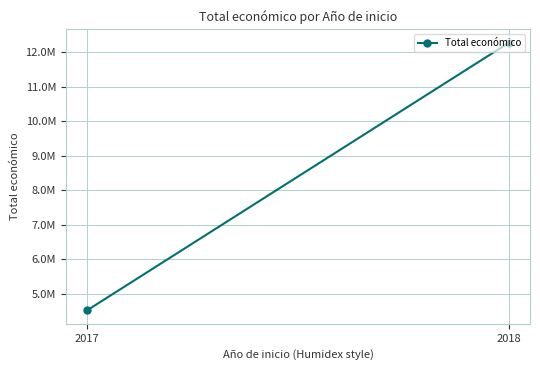

Read the value at 2017.

4520649